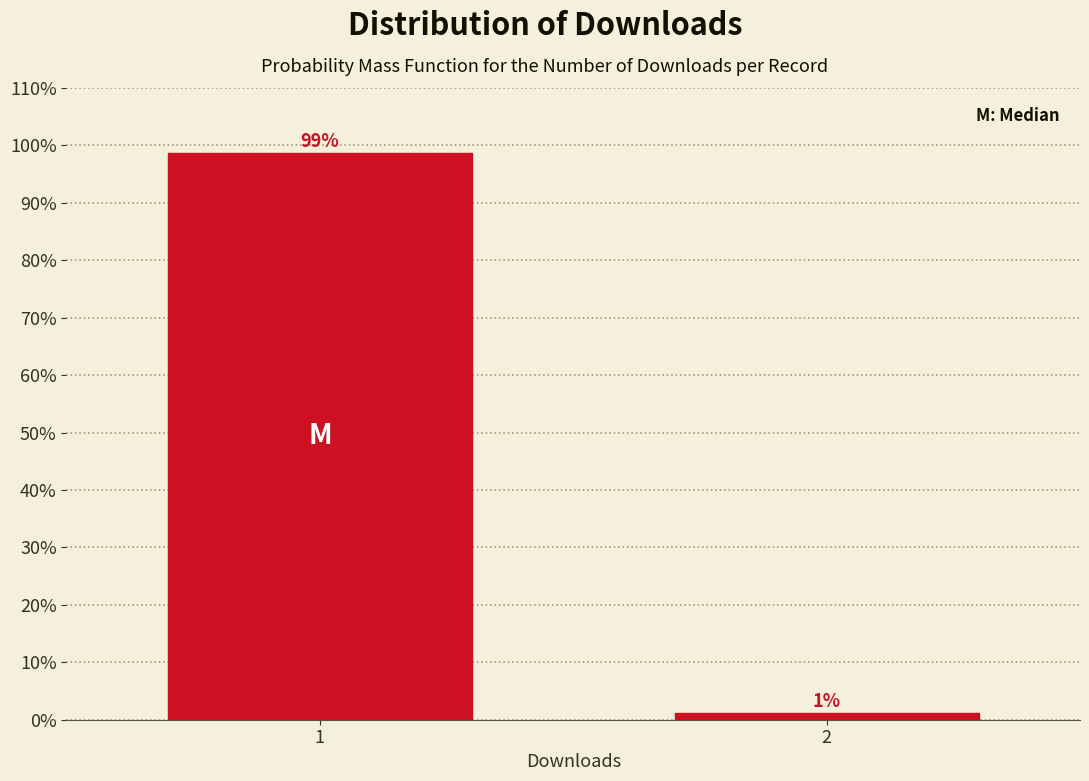

The chart shows a value of 143.0 at 1. True or false?

False